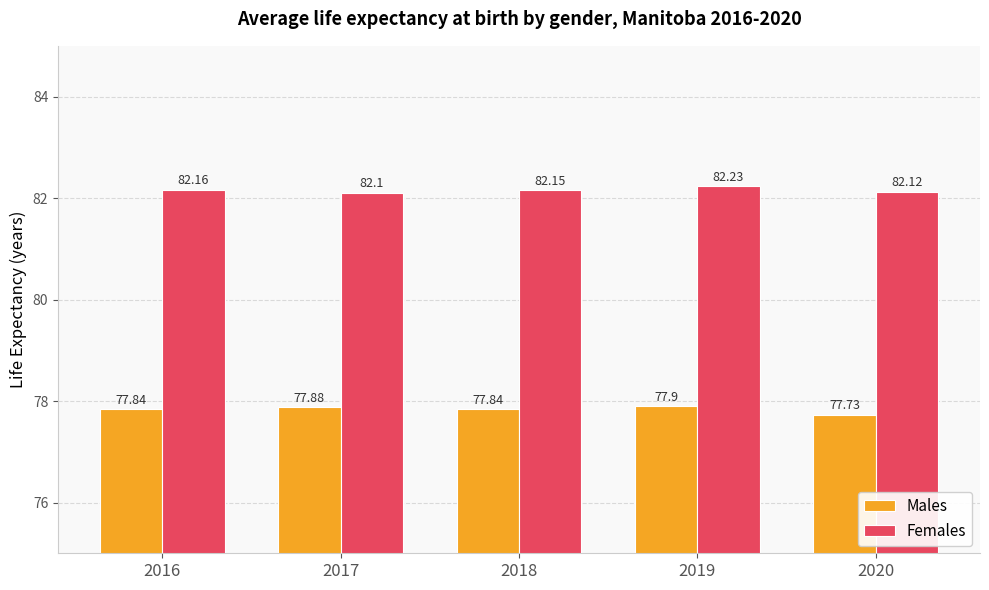

Rank the series at 2016 from highest to lowest value.

Females, Males